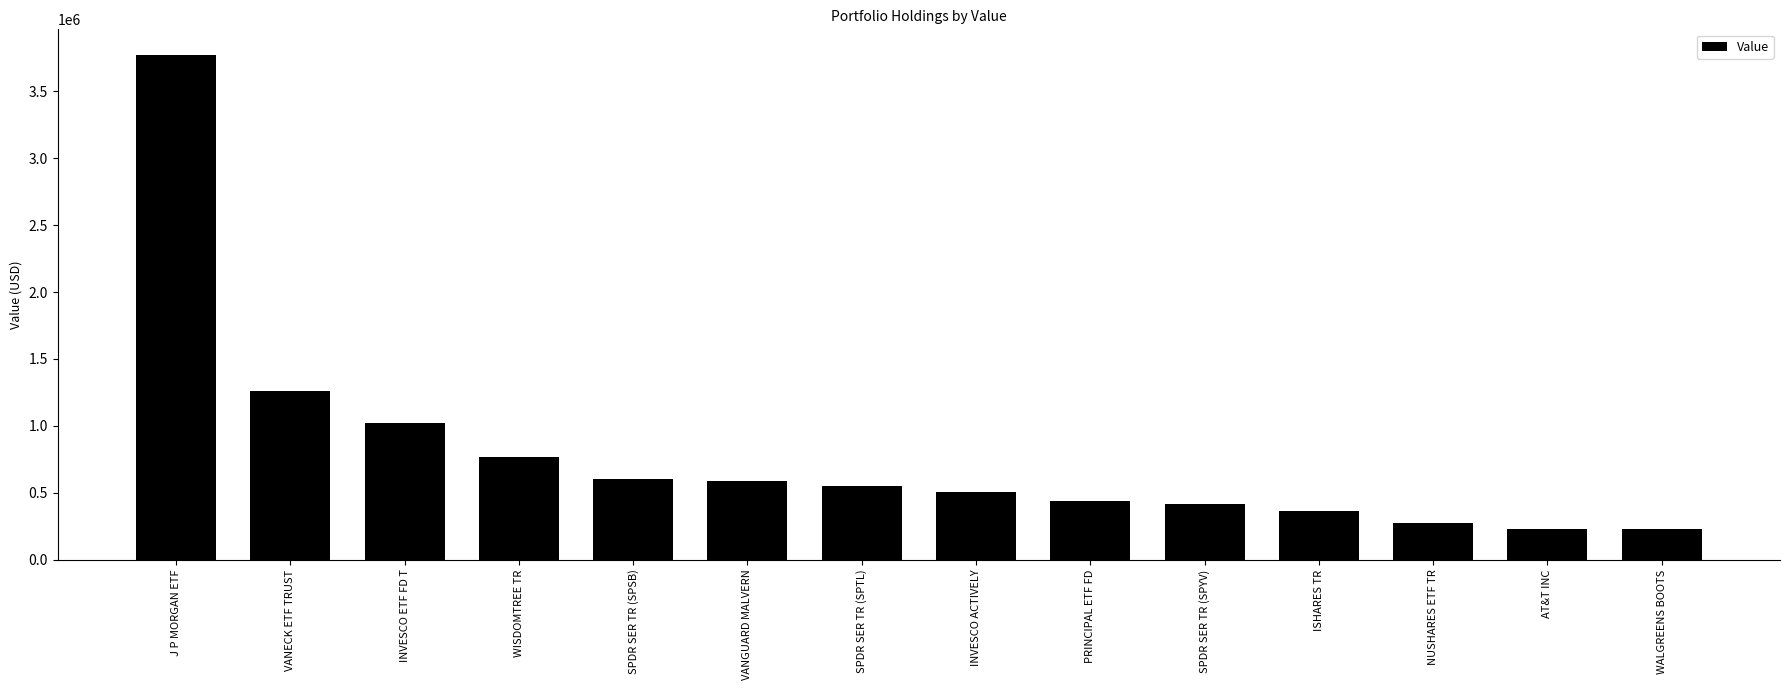

What is the maximum value shown in the chart?

3775616